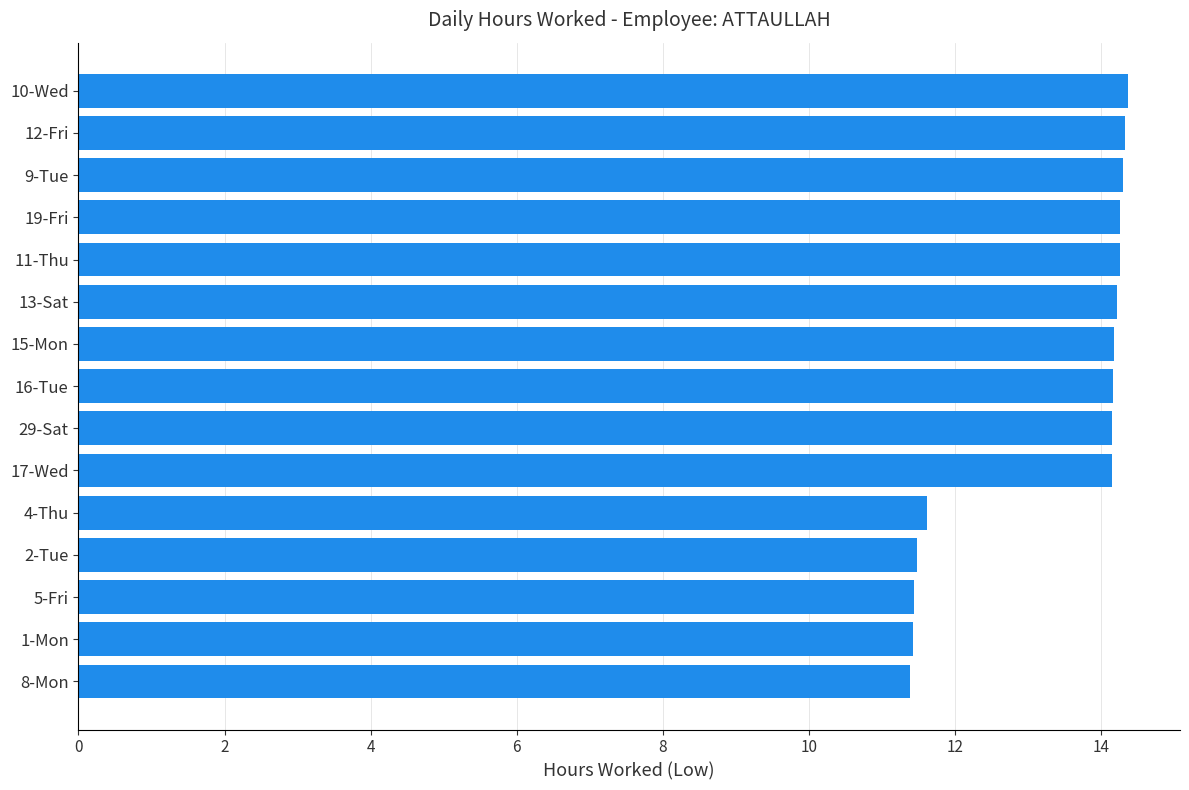

What is the sum of all values?

199.7